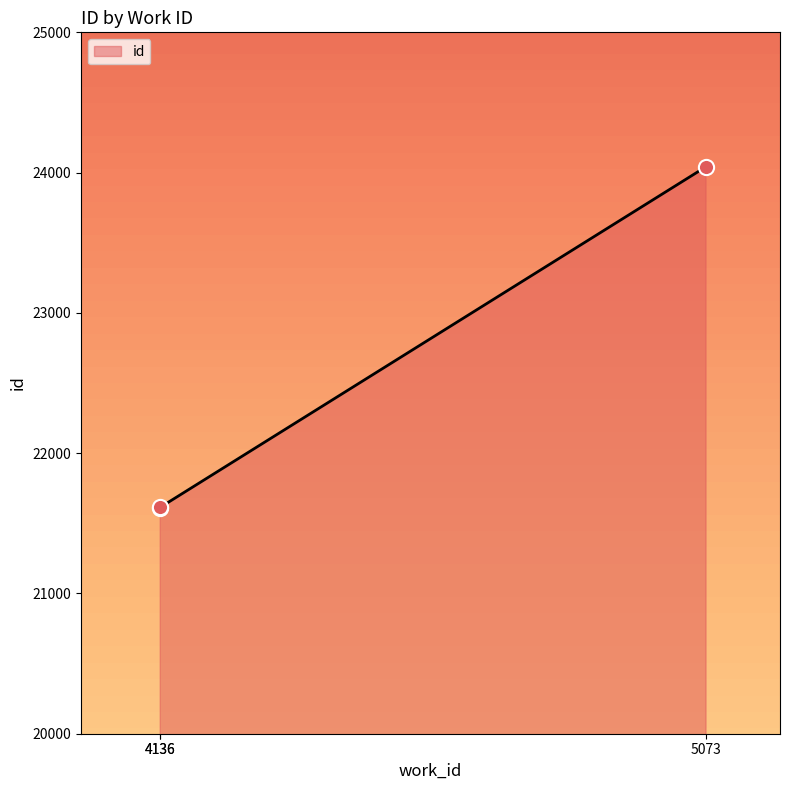

What is the change in value from 4136 to 5073?

+2433